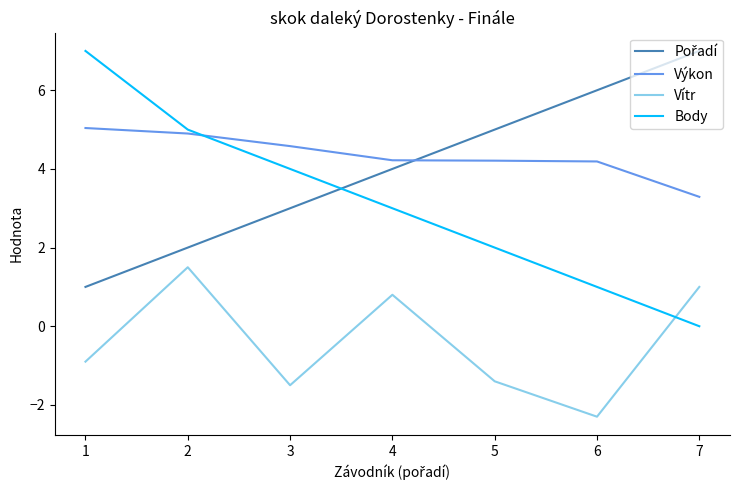

At which category does the chart reach its minimum across all series?

6